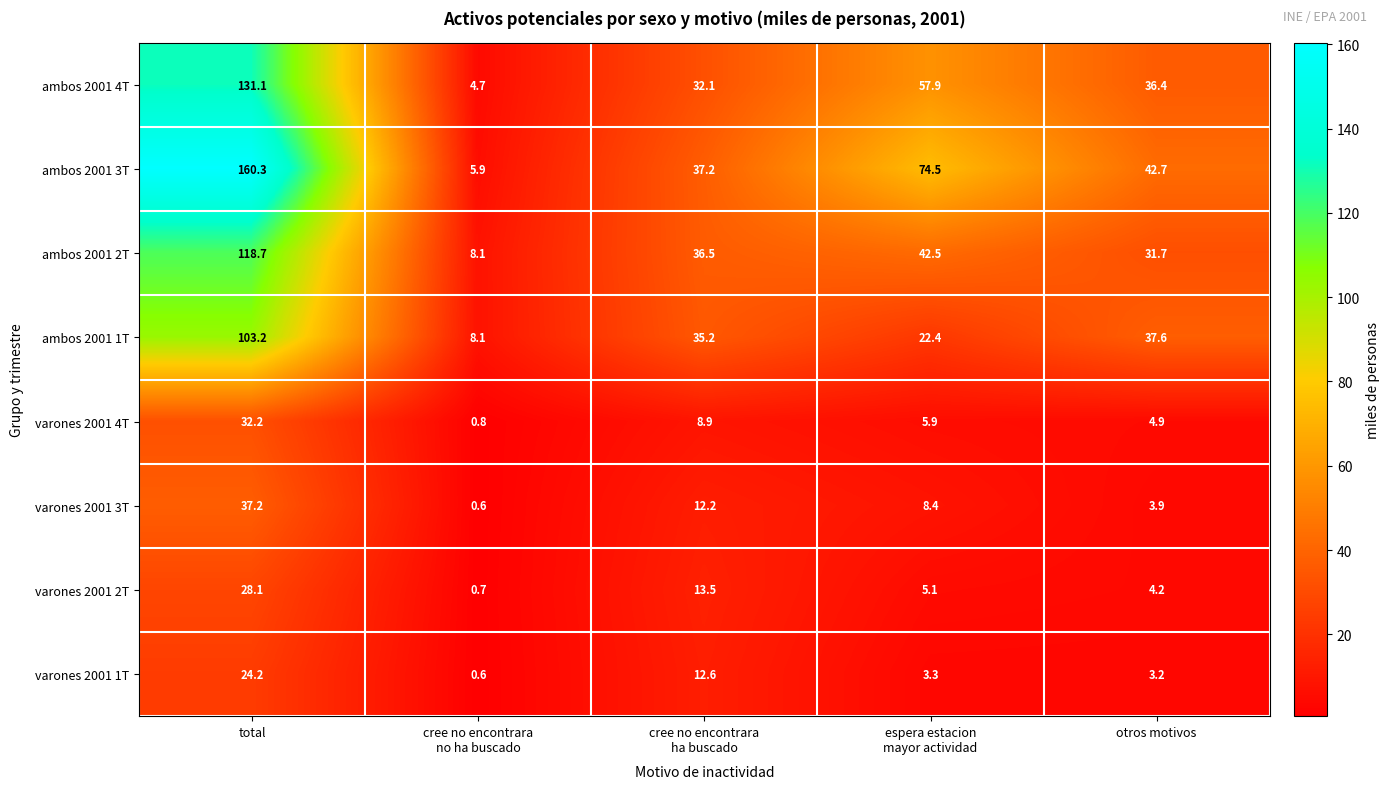

Is it true that ambos 2001 2T equals 24.4 at total?

False